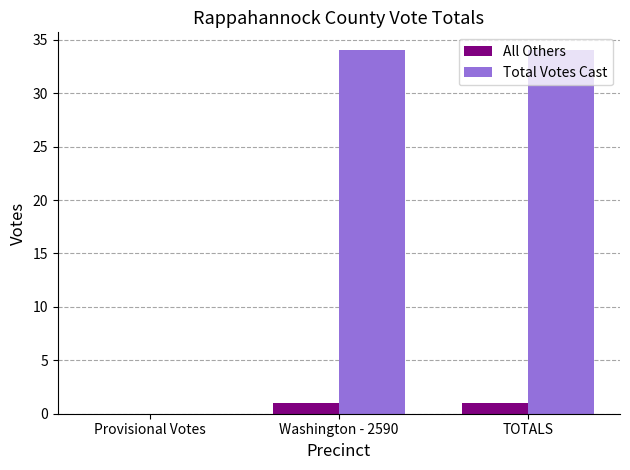

How many groups of bars are there?

3